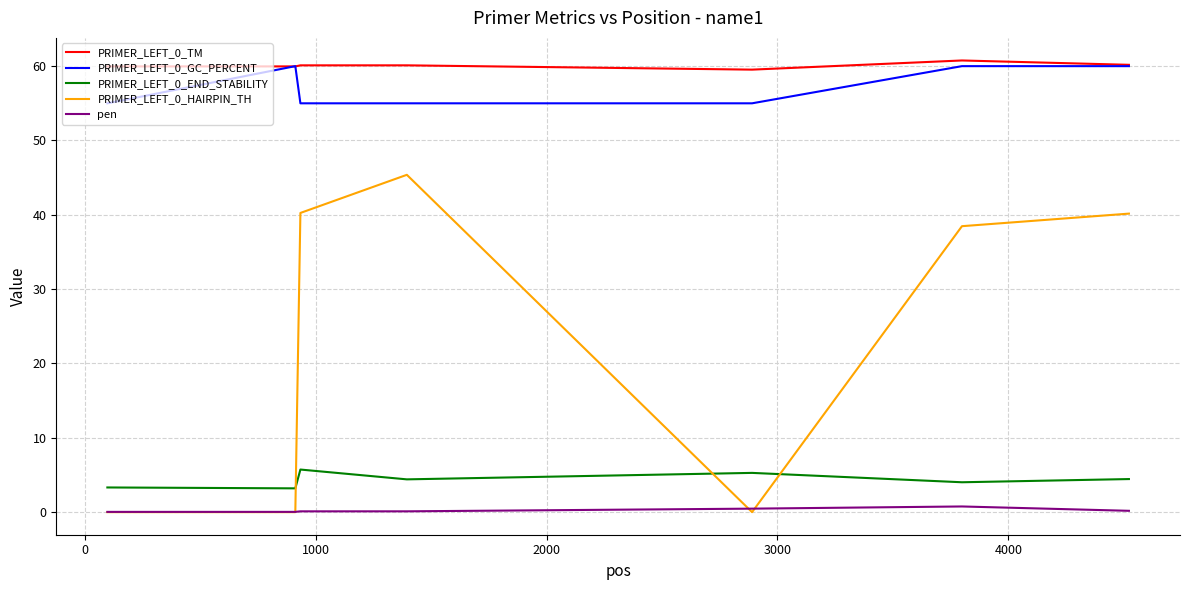

True or false: PRIMER_LEFT_0_END_STABILITY and PRIMER_LEFT_0_GC_PERCENT cross at least once.

False